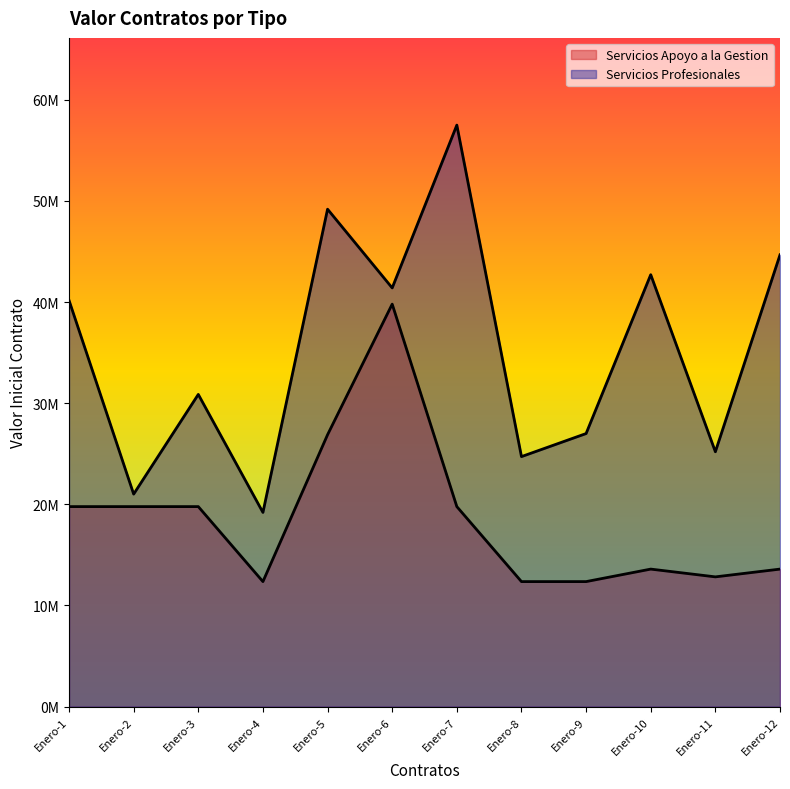

How many lines are shown in the chart?

2